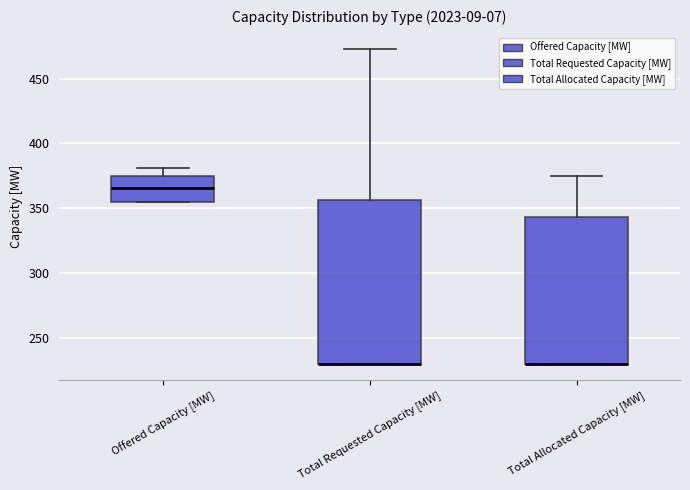

Reading left to right, transcribe this box plot: for each box, give where its median line is, the range the box spans, and where its two whiskers end, as read against the y-axis. The values are not printed on the chart, so give them approximately, as read against the axis.

Offered Capacity [MW]: median 365, box 355 to 375, whiskers 355 to 380
Total Requested Capacity [MW]: median 230 (drawn on the box's lower edge), box 230 to 355, whiskers 230 to 475
Total Allocated Capacity [MW]: median 230 (drawn on the box's lower edge), box 230 to 345, whiskers 230 to 375